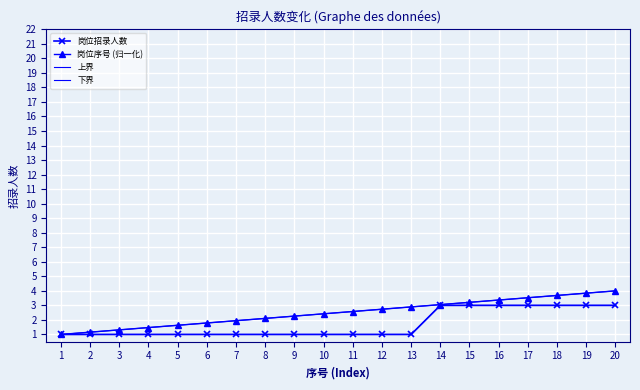

Which series changed the most between 3 and 14?

岗位招录人数